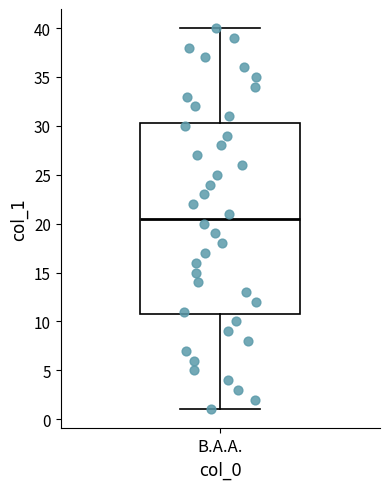

Where does the median line of the box for Β.Α.Α. sit on the y-axis? The values are not printed on the chart, so give them approximately, as read against the axis.

20.5